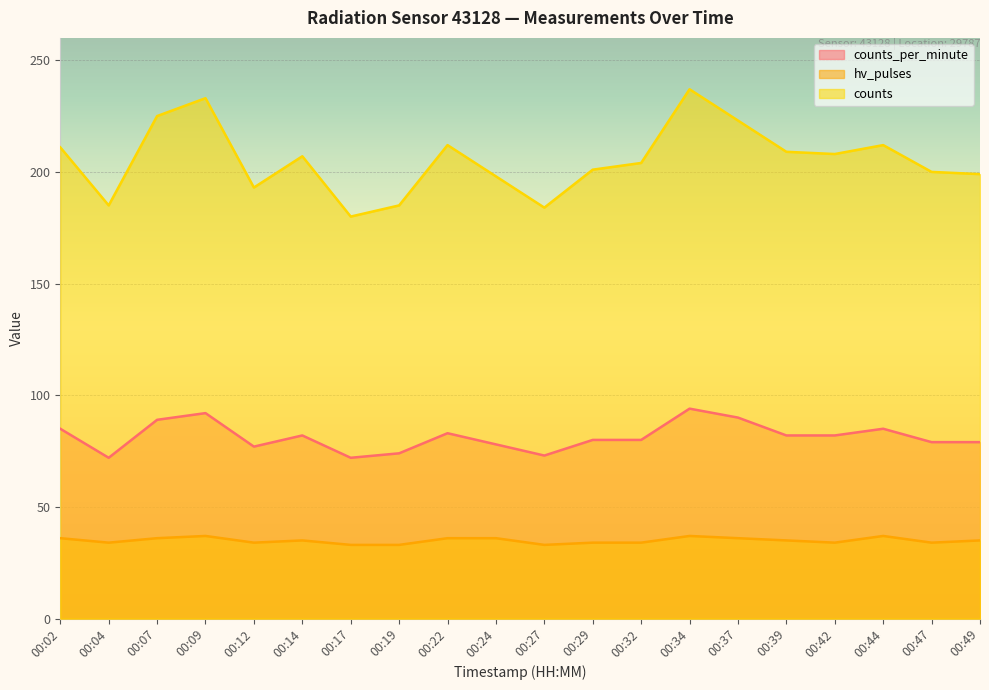

True or false: counts has more than 0 points higher than both neighbors.

True